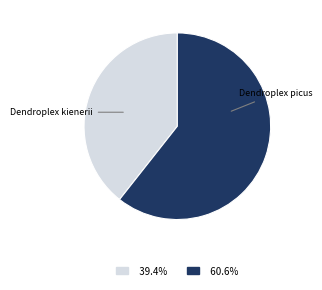

Is the sum of Dendroplex kienerii and Dendroplex picus greater than half?

Yes